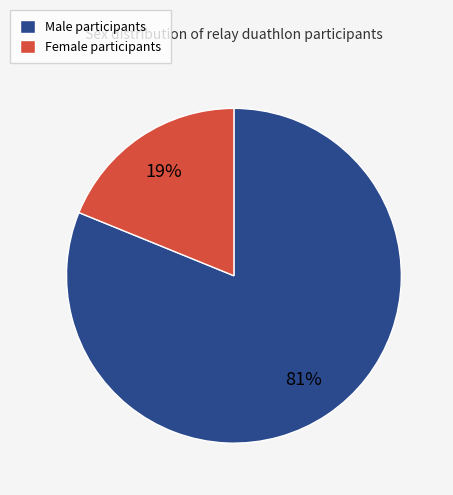

True or false: Female participants accounts for 19% of the total.

True